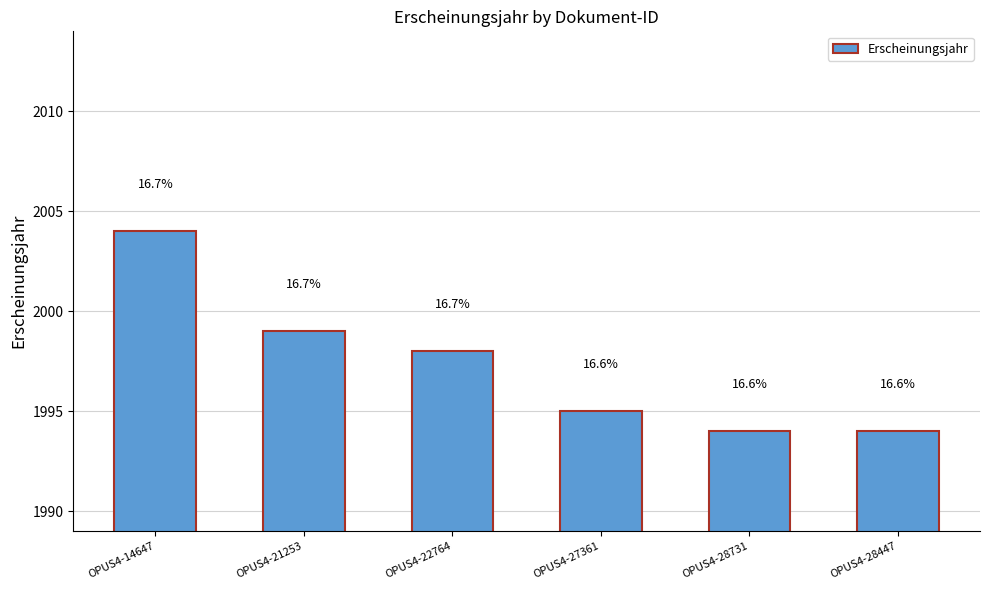

How many bars are there in total?

6